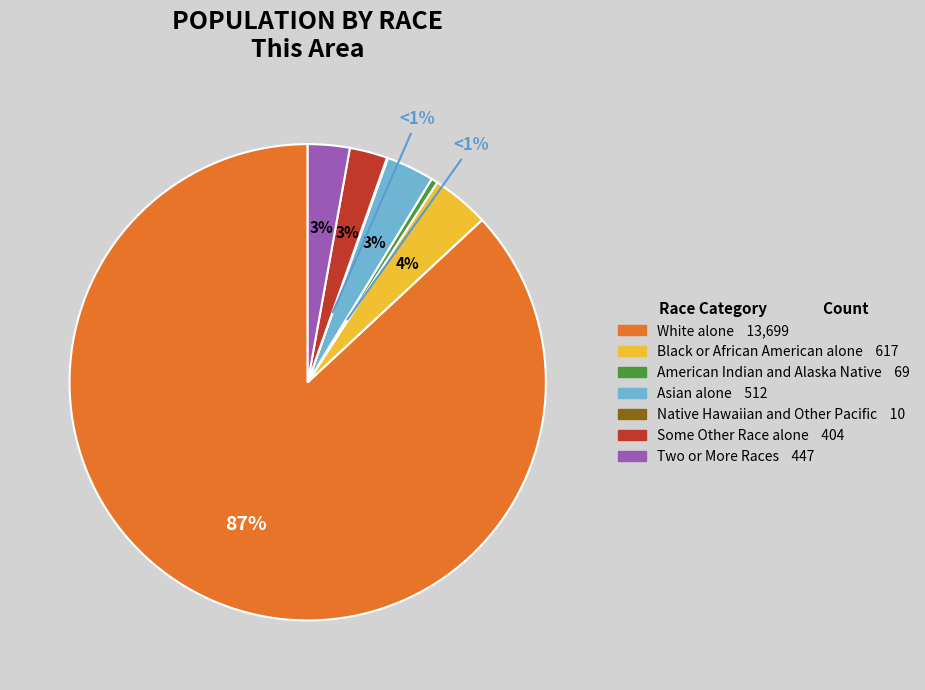

Which category has the smallest portion of the pie?

Native Hawaiian and Other Pacific